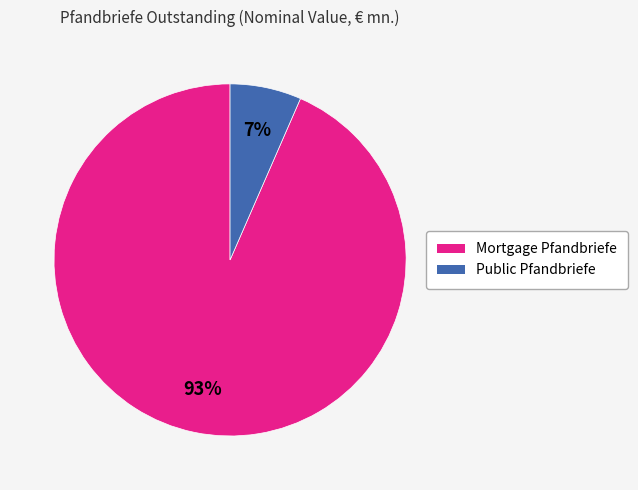

Is it true that Mortgage Pfandbriefe is 93% of the pie?

True